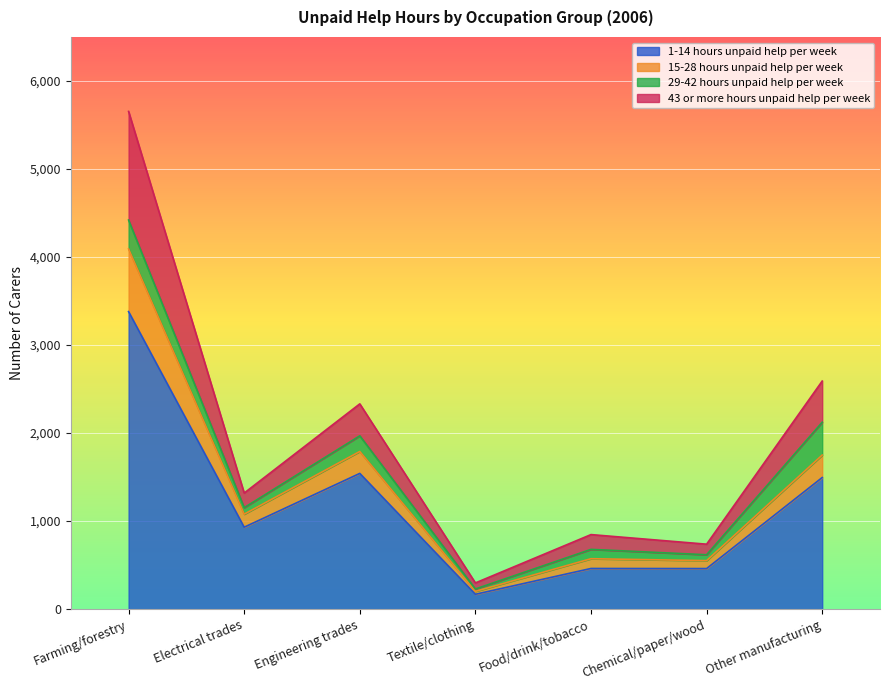

Which has a higher value, Food/drink/tobacco or Chemical/paper/wood?

Food/drink/tobacco